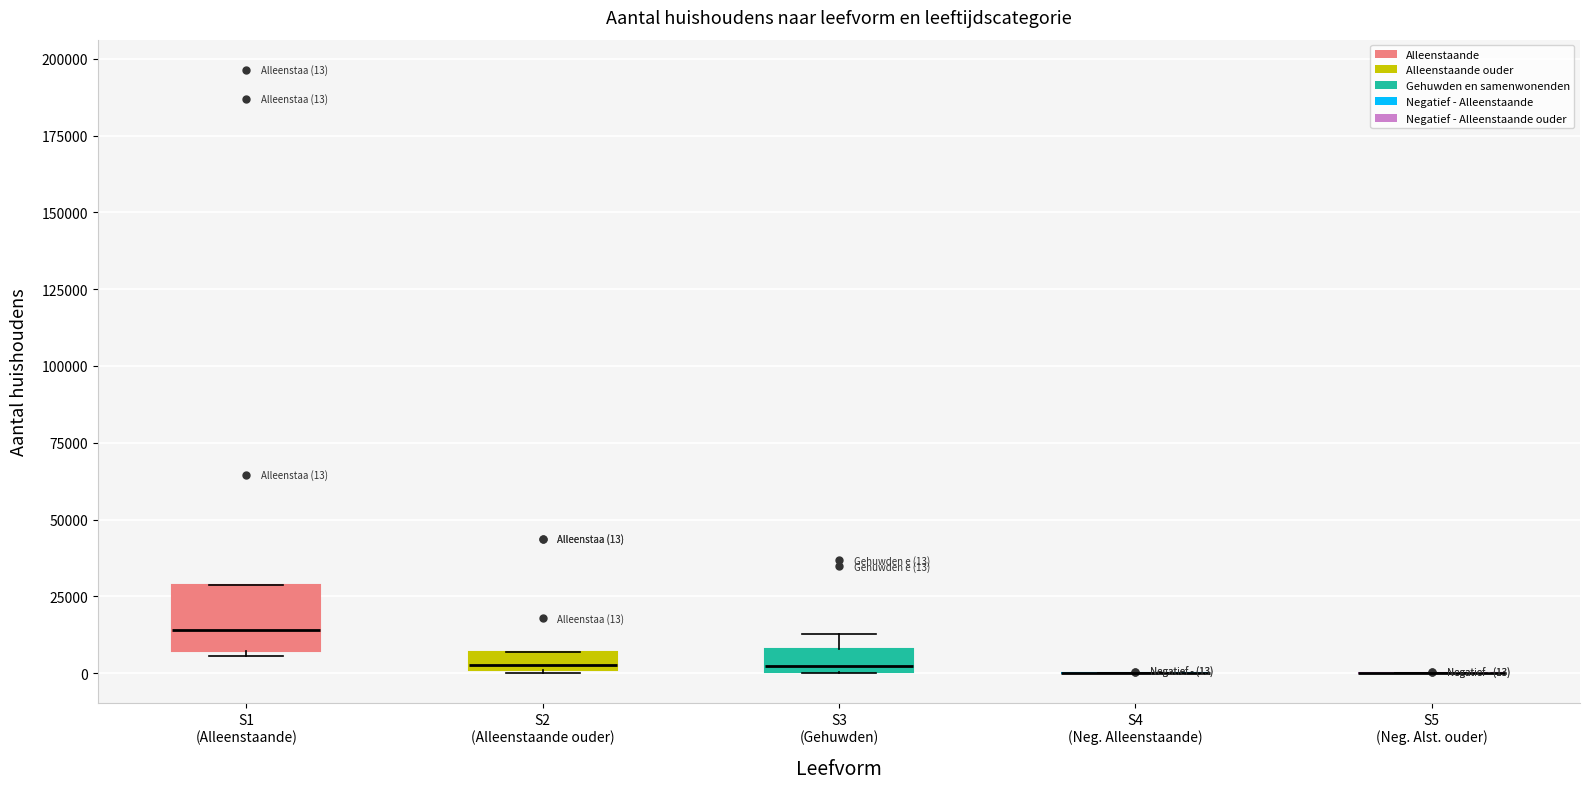

Which box is the tallest, from its lower edge to its upper edge?

S1 (Alleenstaande)